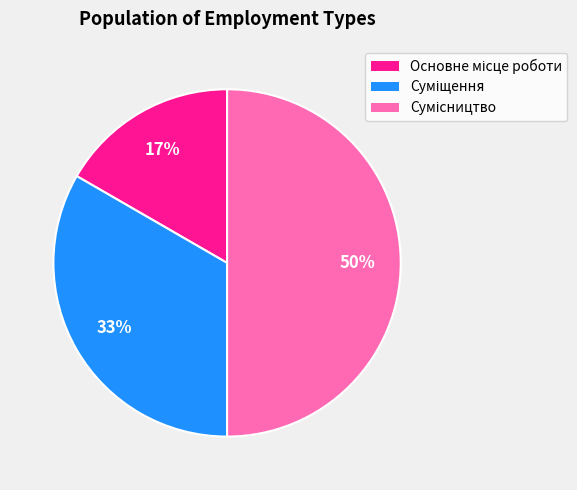

To the nearest percent, what is the difference between the largest and smallest slice percentages?

33%